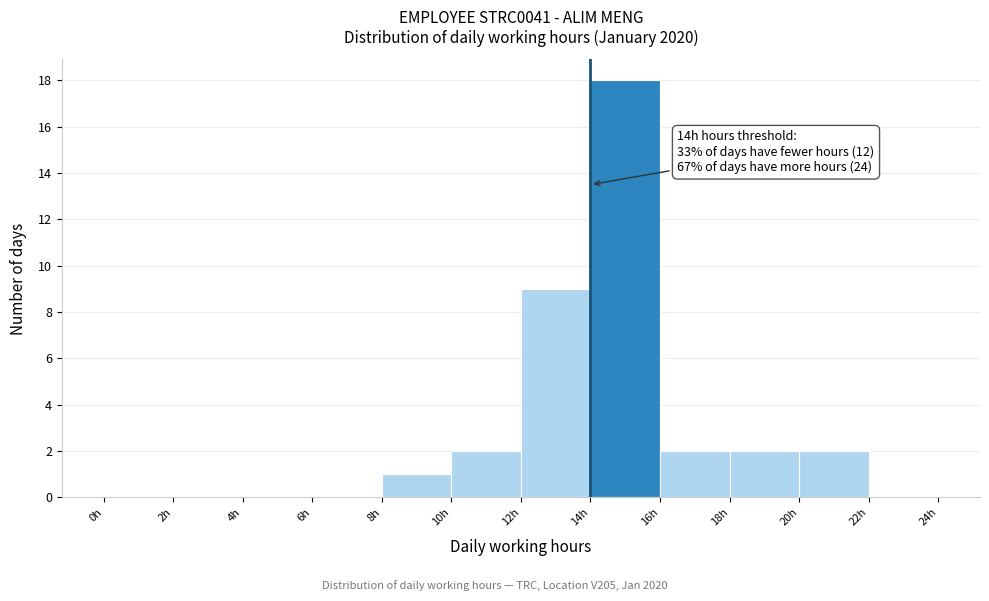

Over which range of the x-axis is the bar tallest?

14 to 16